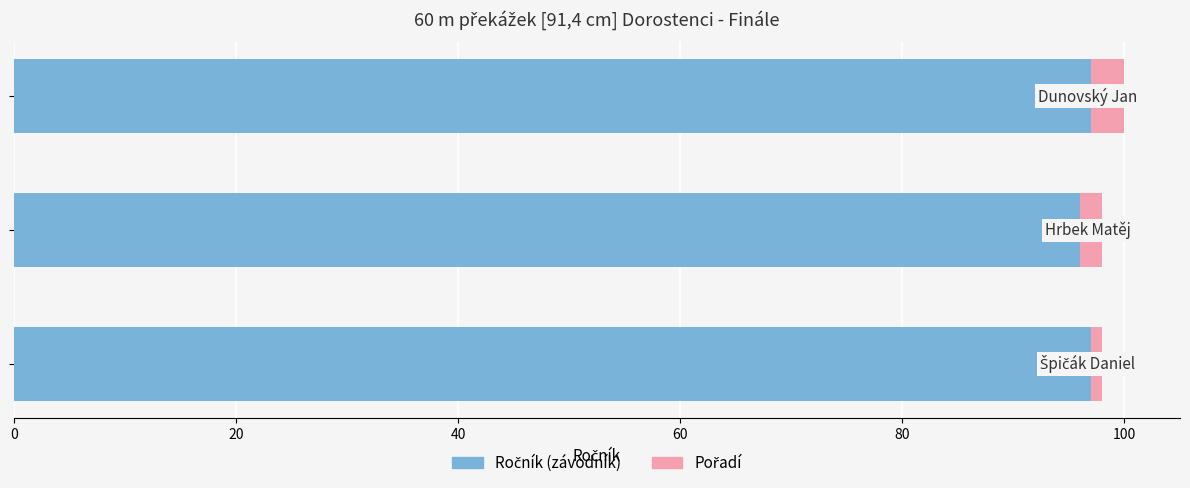

How many series are shown in this chart?

2